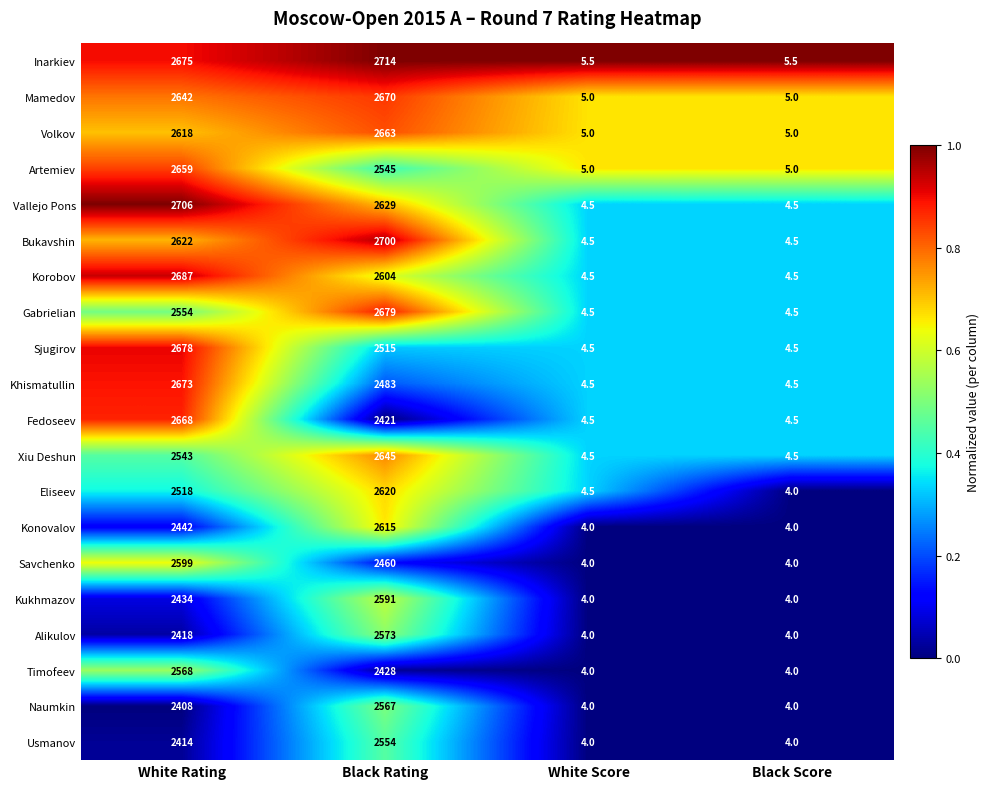

What is the sum of the Savchenko values at White Score and Black Score?

8.0